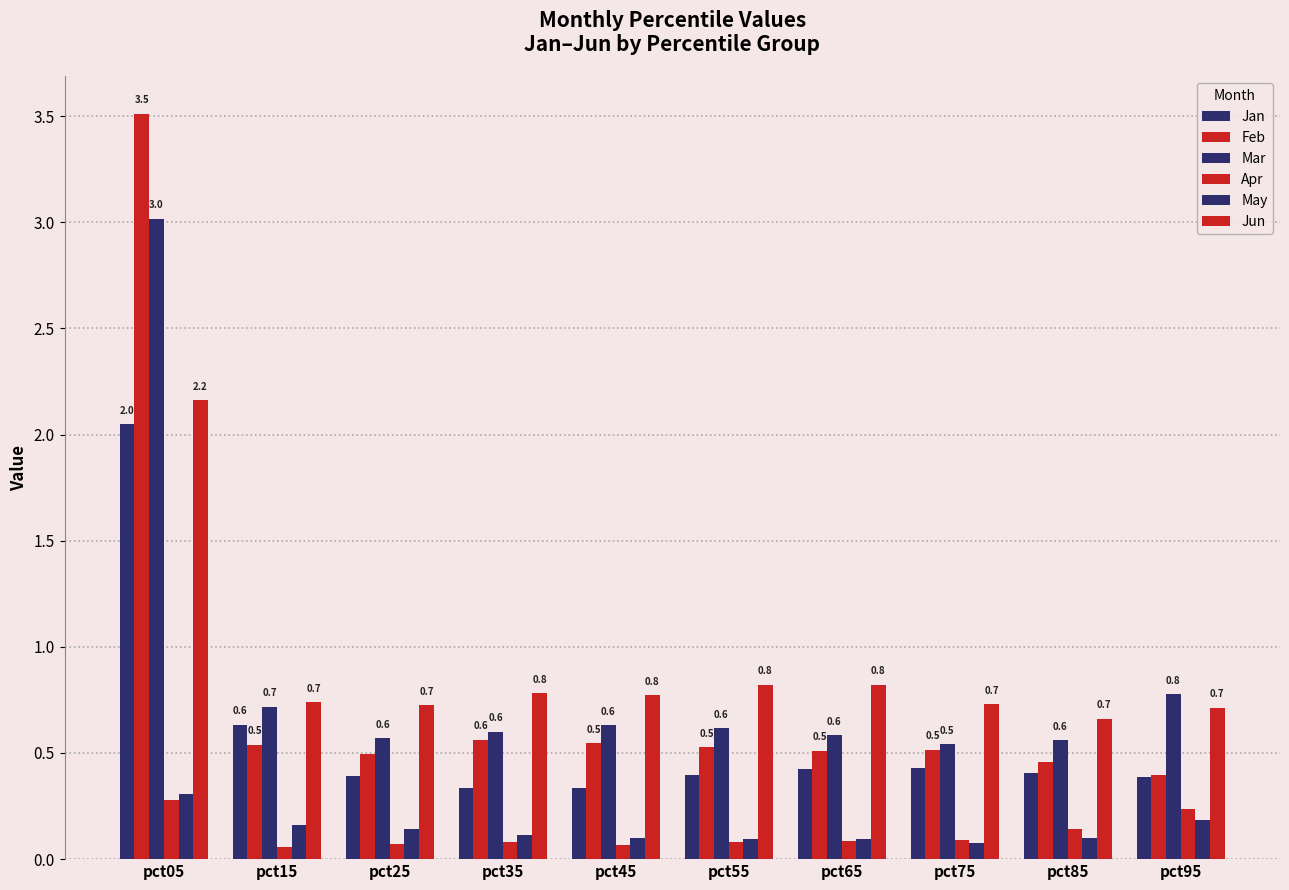

Count the number of categories in the chart.

10